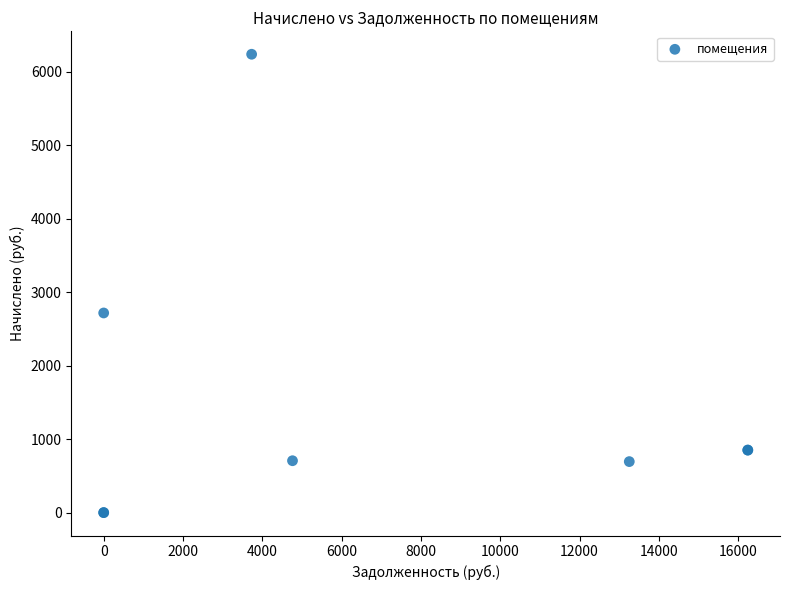

What Y value in the scatter plot is closest to 3118?

2716.3